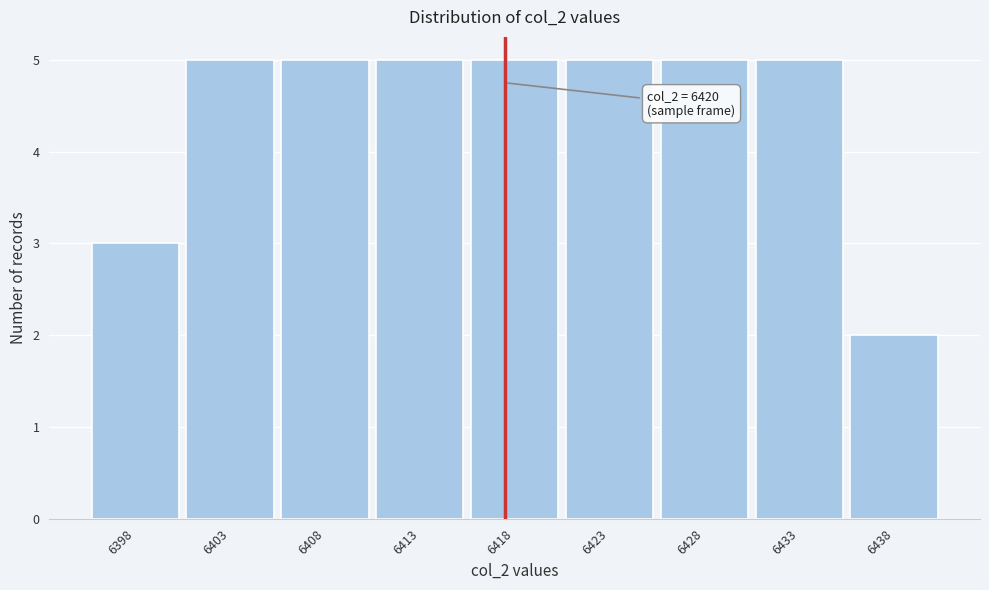

Reading left to right, transcribe all the data shown in this chart.

3	5	5	5	5	5	5	5	2